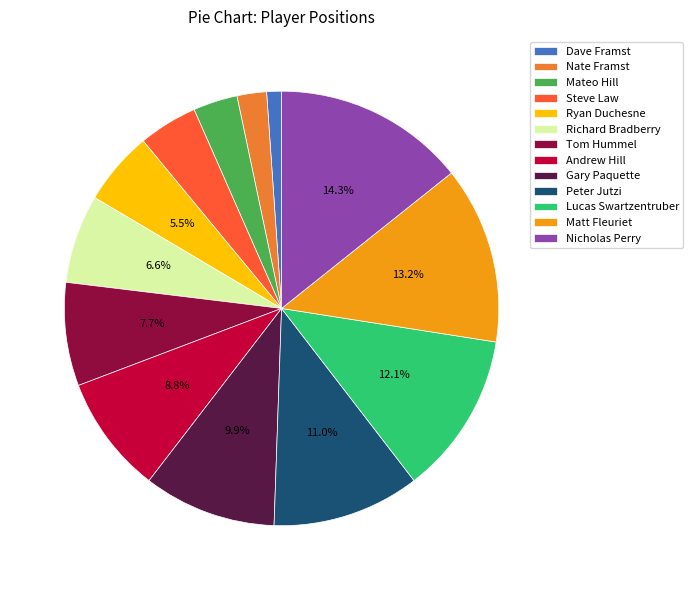

What is the smallest slice in the pie chart?

Dave Framst